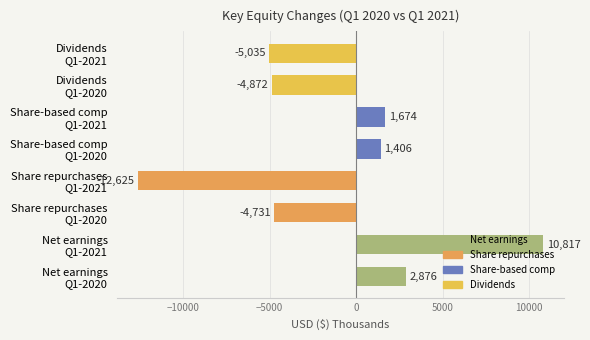

What is the difference between the maximum and minimum values?

23442